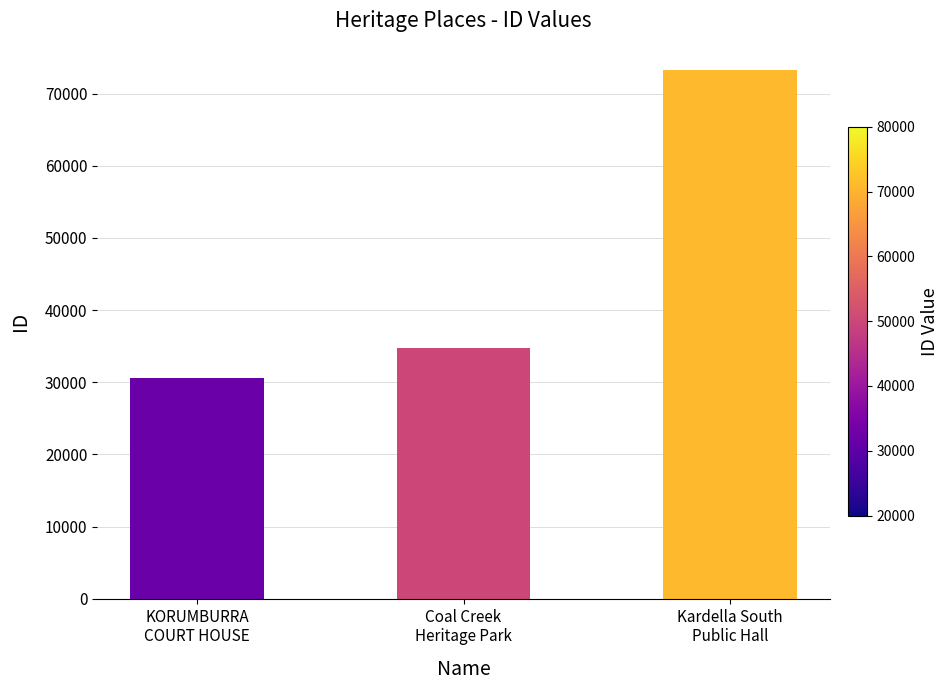

Which label corresponds to the largest value in the chart?

Kardella South
Public Hall